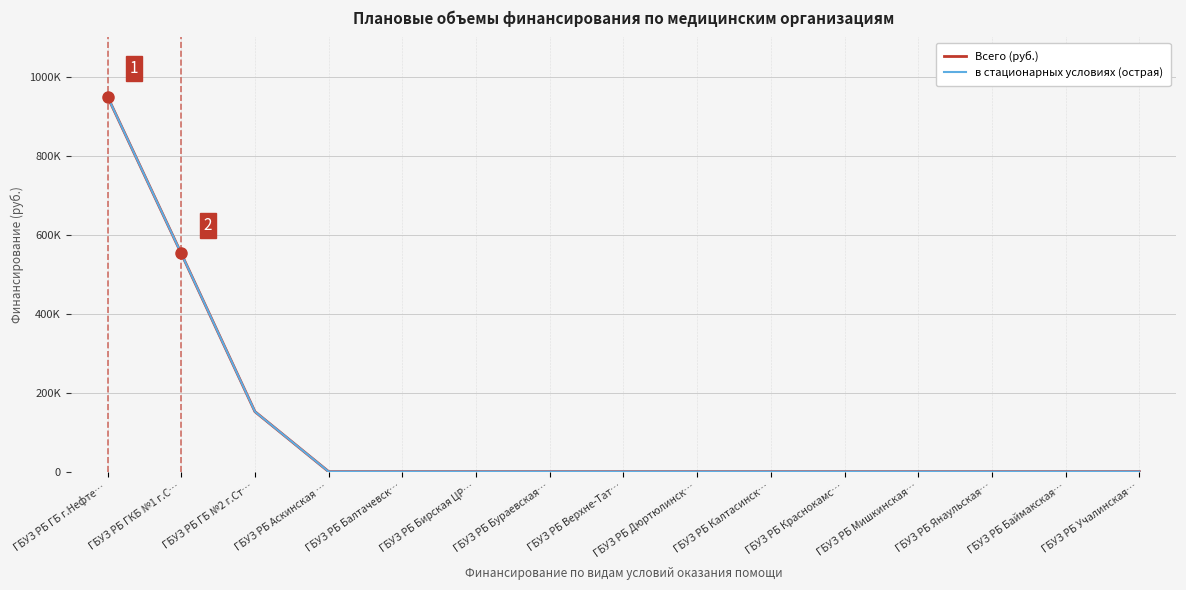

Reading left to right, extract all data points from this chart.

Всего (руб.): ГБУЗ РБ ГБ г.Нефте…=949975	ГБУЗ РБ ГКБ №1 г.С…=552644	ГБУЗ РБ ГБ №2 г.Ст…=151996	ГБУЗ РБ Аскинская …=0	ГБУЗ РБ Балтачевск…=0	ГБУЗ РБ Бирская ЦР…=0	ГБУЗ РБ Бураевская…=0	ГБУЗ РБ Верхне-Тат…=0	ГБУЗ РБ Дюртюлинск…=0	ГБУЗ РБ Калтасинск…=0	ГБУЗ РБ Краснокамс…=0	ГБУЗ РБ Мишкинская…=0	ГБУЗ РБ Янаульская…=0	ГБУЗ РБ Баймакская…=0	ГБУЗ РБ Учалинская…=0
в стационарных условиях (острая): ГБУЗ РБ ГБ г.Нефте…=949975	ГБУЗ РБ ГКБ №1 г.С…=552644	ГБУЗ РБ ГБ №2 г.Ст…=151996	ГБУЗ РБ Аскинская …=0	ГБУЗ РБ Балтачевск…=0	ГБУЗ РБ Бирская ЦР…=0	ГБУЗ РБ Бураевская…=0	ГБУЗ РБ Верхне-Тат…=0	ГБУЗ РБ Дюртюлинск…=0	ГБУЗ РБ Калтасинск…=0	ГБУЗ РБ Краснокамс…=0	ГБУЗ РБ Мишкинская…=0	ГБУЗ РБ Янаульская…=0	ГБУЗ РБ Баймакская…=0	ГБУЗ РБ Учалинская…=0